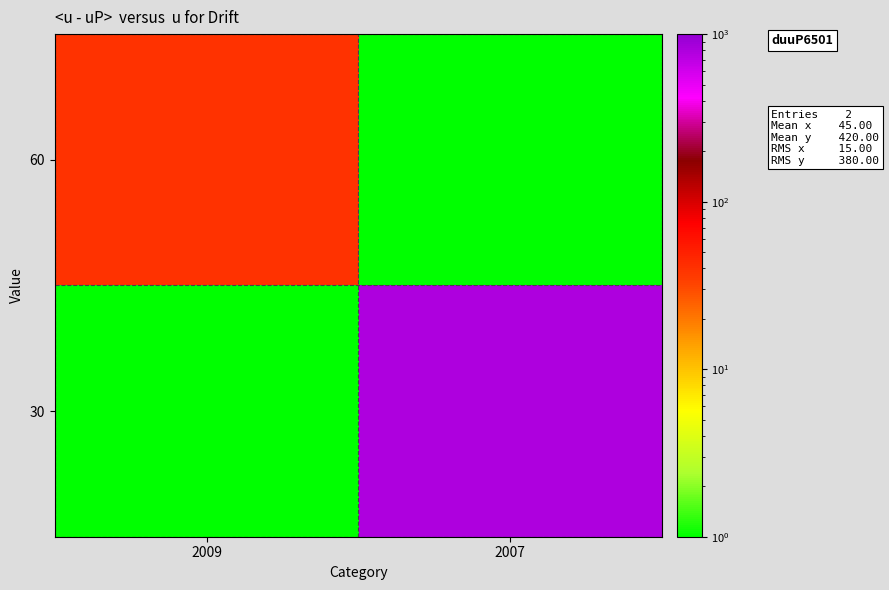

What is the spread (max minus min) of values at 2009?

39.9